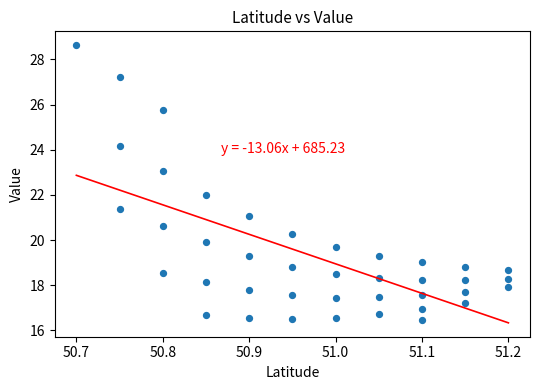

What is the range of X values (max minus min)?

0.5